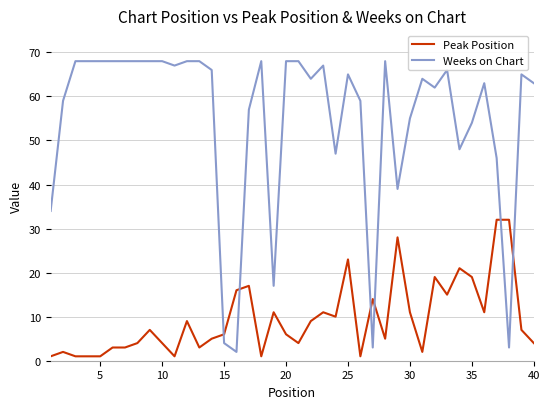

True or false: Weeks on Chart and Peak Position intersect in this chart.

True